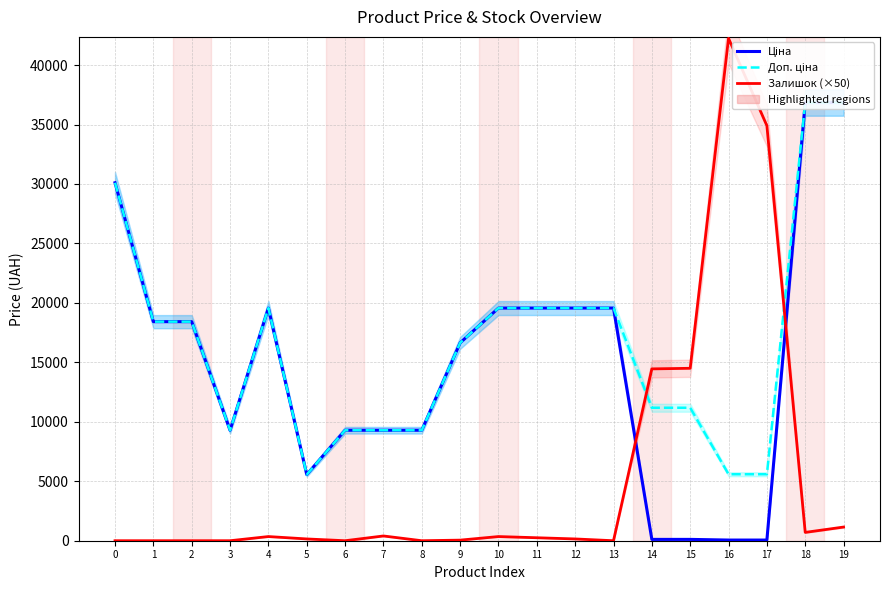

How many intersections are there between Ціна and Залишок (×50)?

2